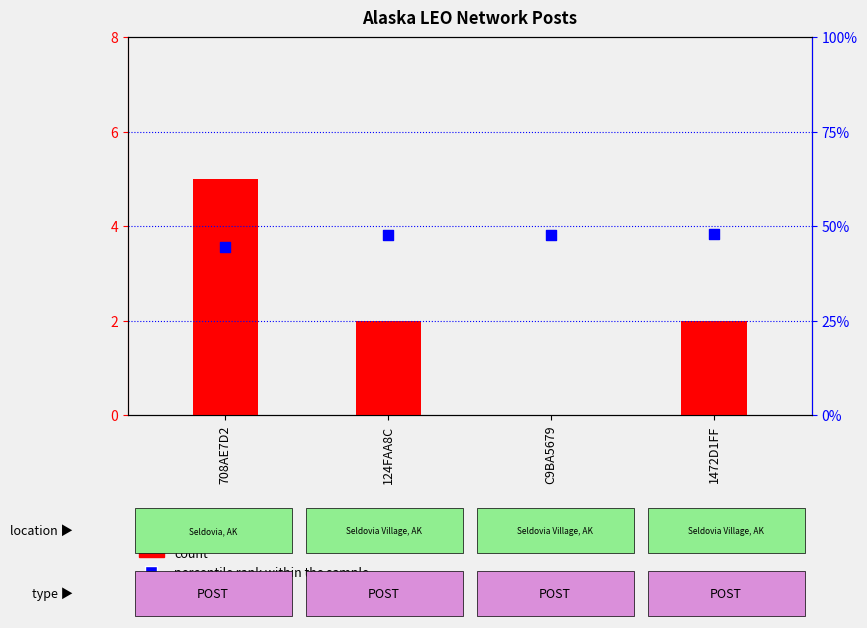

Which series reaches the maximum Y coordinate?

percentile rank within the sample